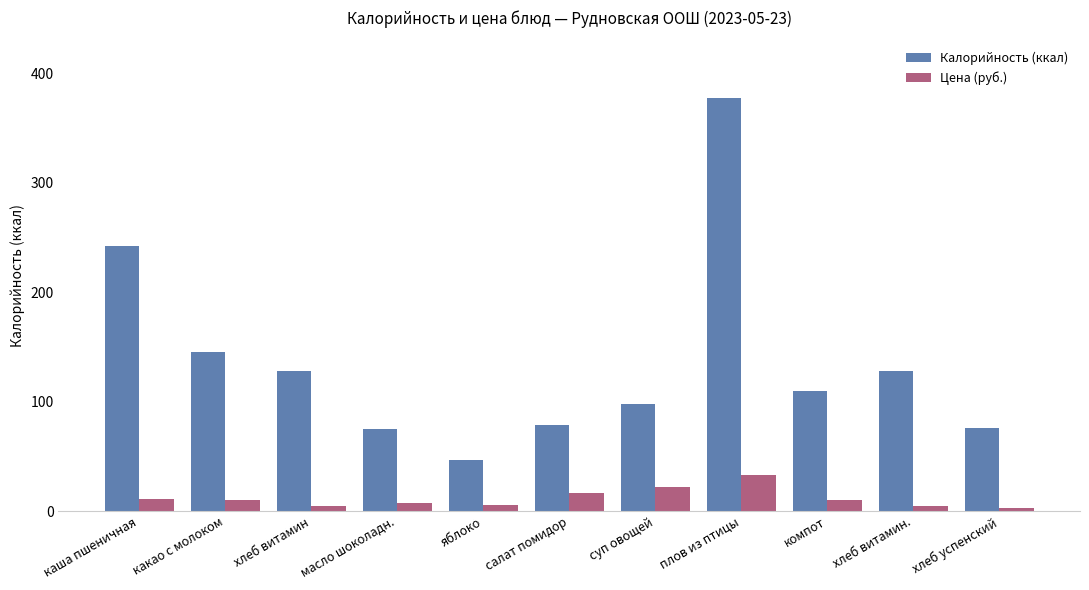

What is the difference between the maximum and minimum values in the Цена (руб.) series?

30.7